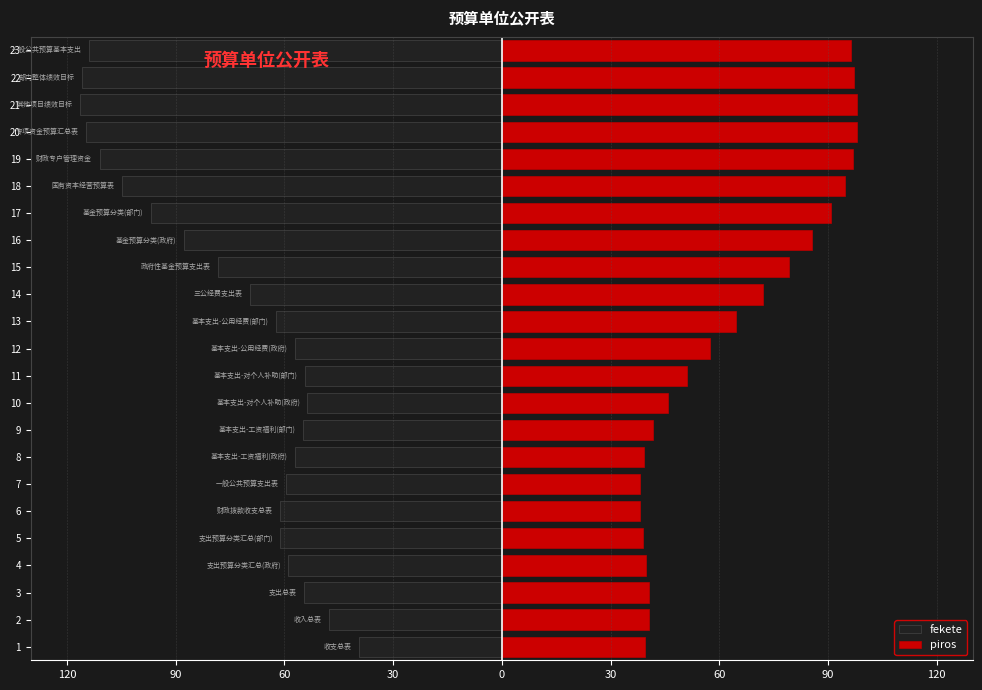

Between 7 and 22, which is larger?

7